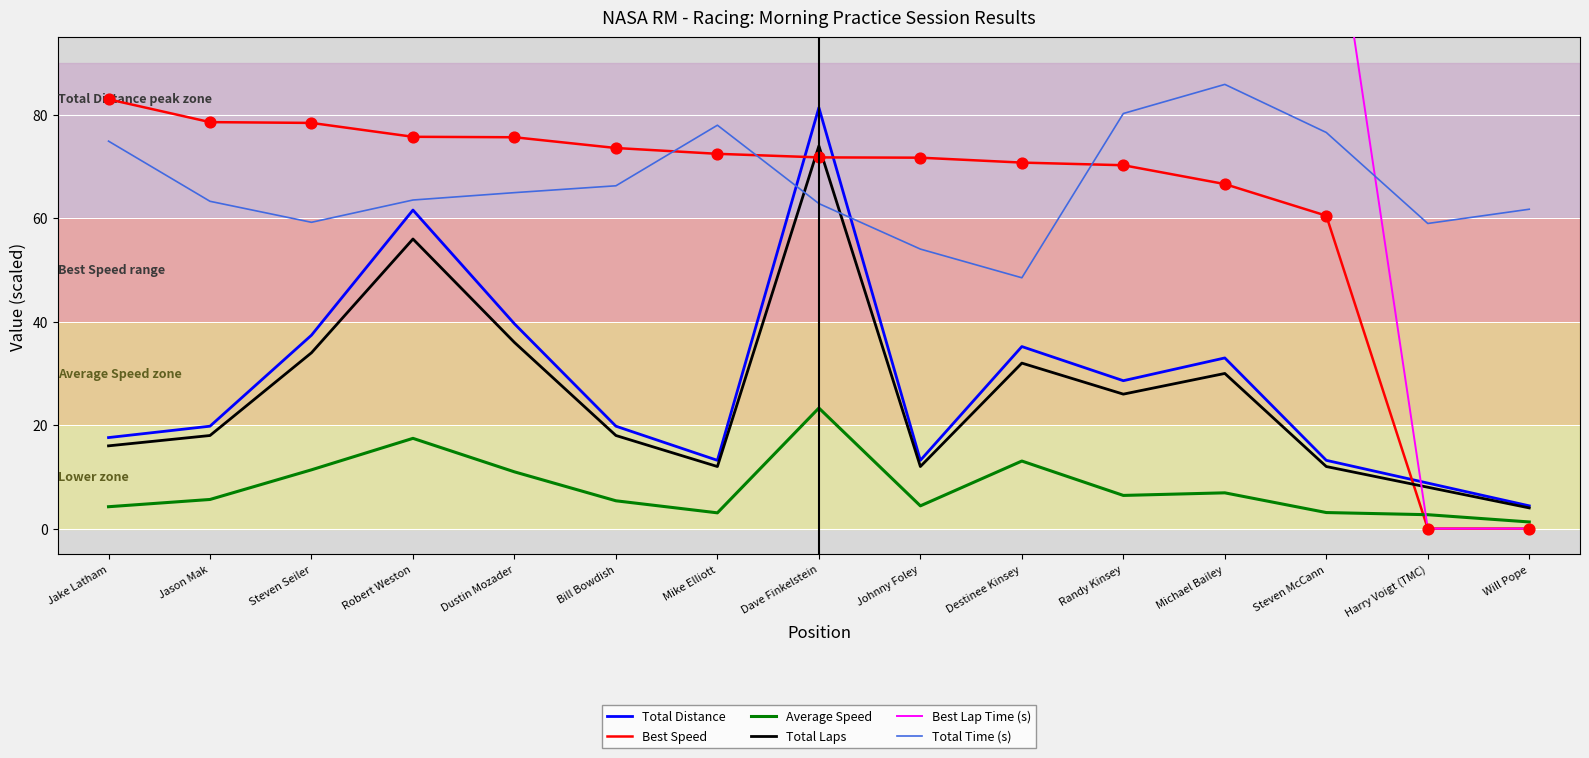

At how many categories does at least one series exceed 114?

2